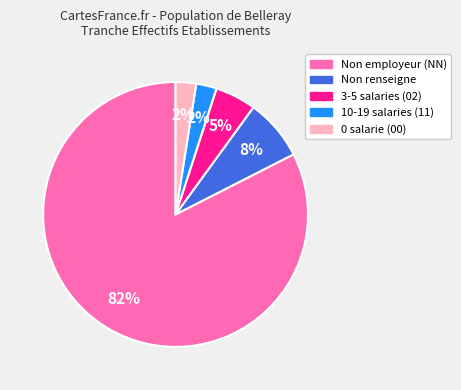

To the nearest percent, what is the average slice percentage?

20%